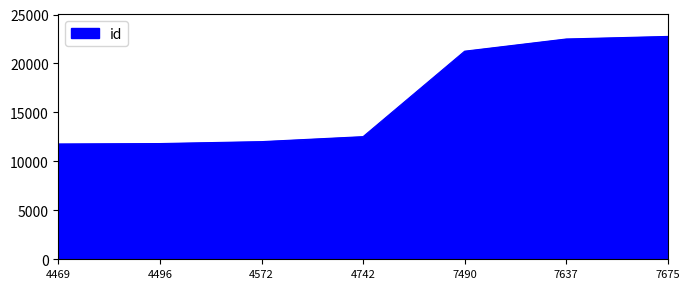

Where is the data nearest to the value 17269?

7490